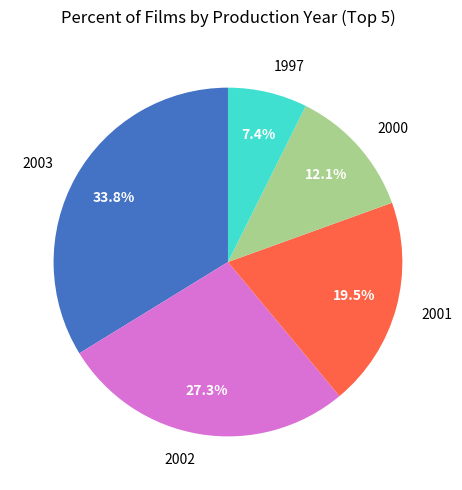

Is 2002 the majority of the pie?

No